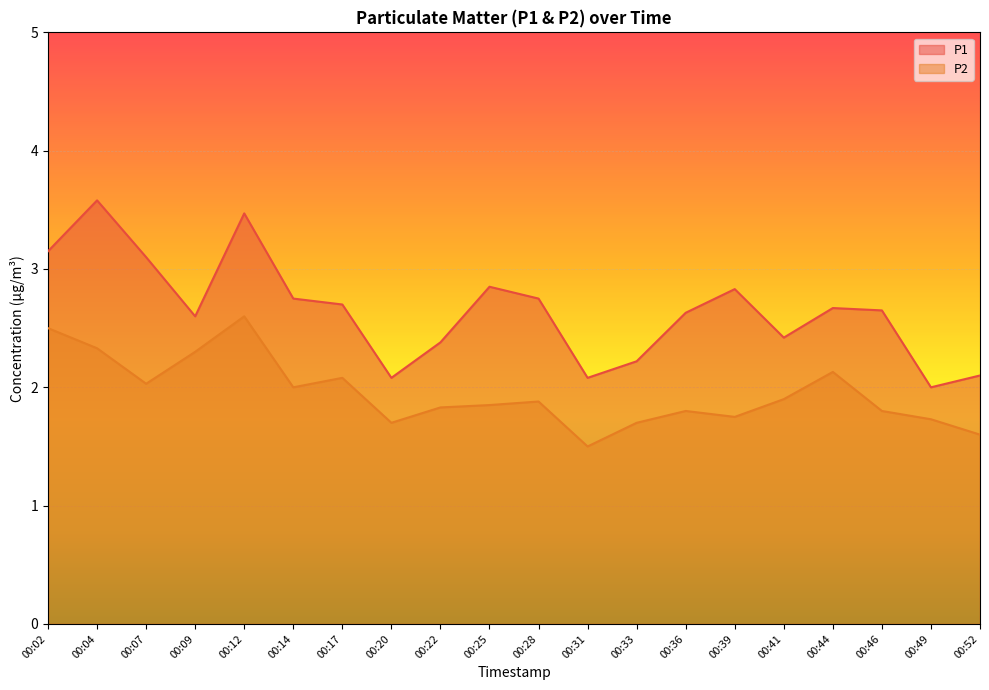

What is the average value of the P1 series?

2.7